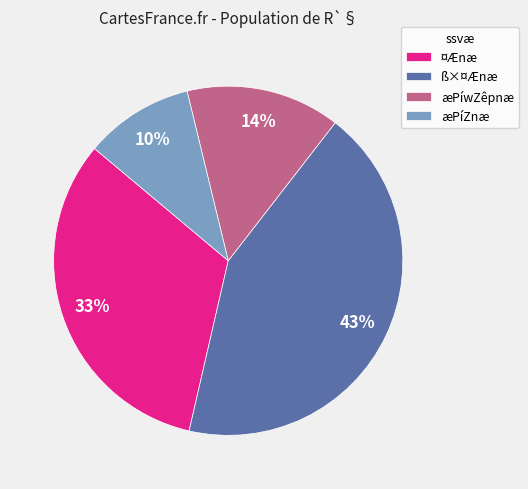

Which slice is the smallest?

æPíZnæ